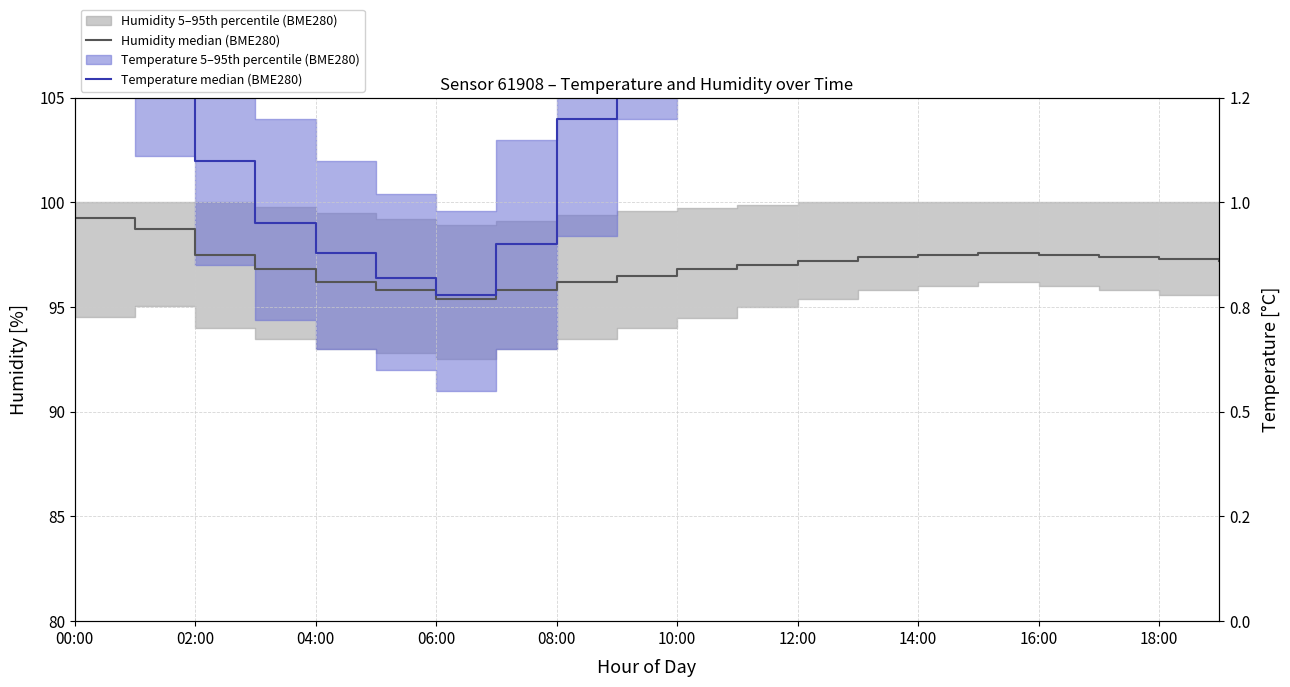

The Humidity median (BME280) series shows 39.4 at 00:00. True or false?

False